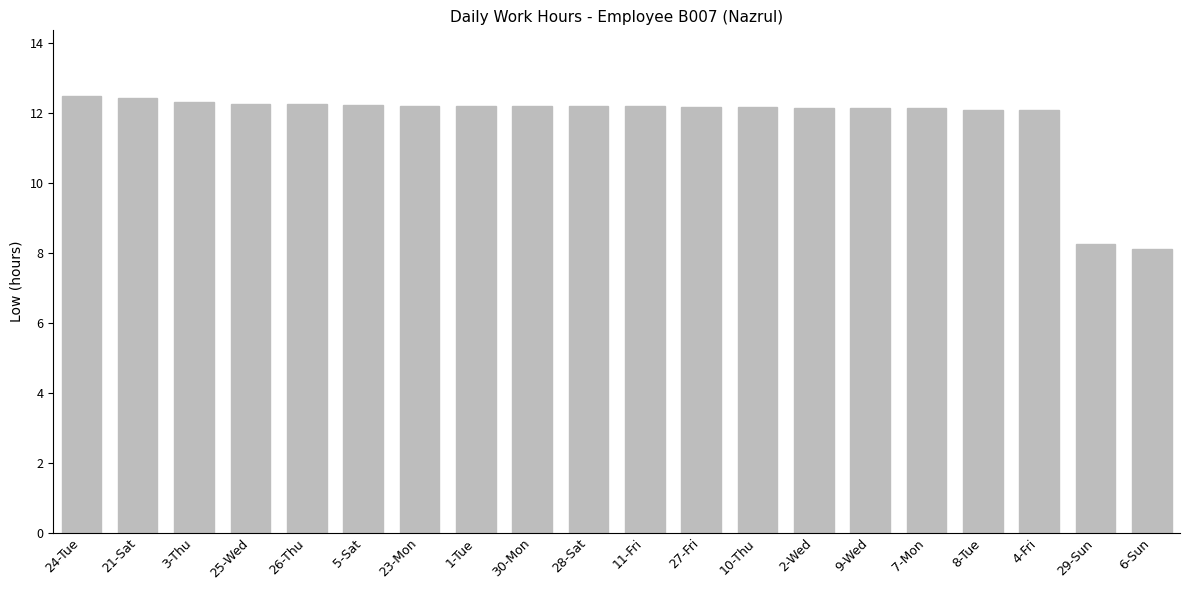

Approximately how many times larger is the value at 7-Mon compared to 23-Mon?

1.0